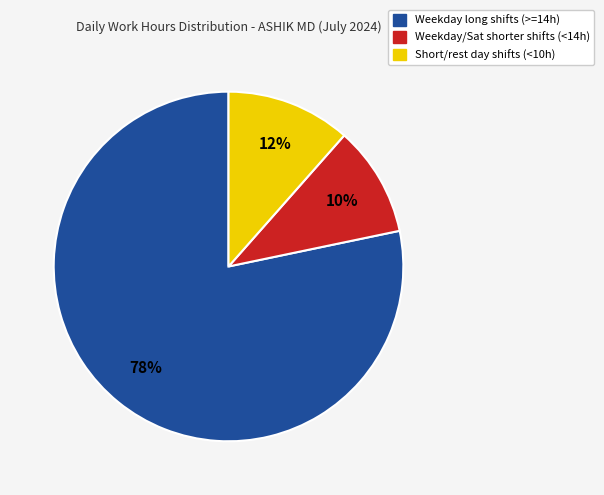

To the nearest percent, what is the difference between the largest and smallest slice percentages?

68%